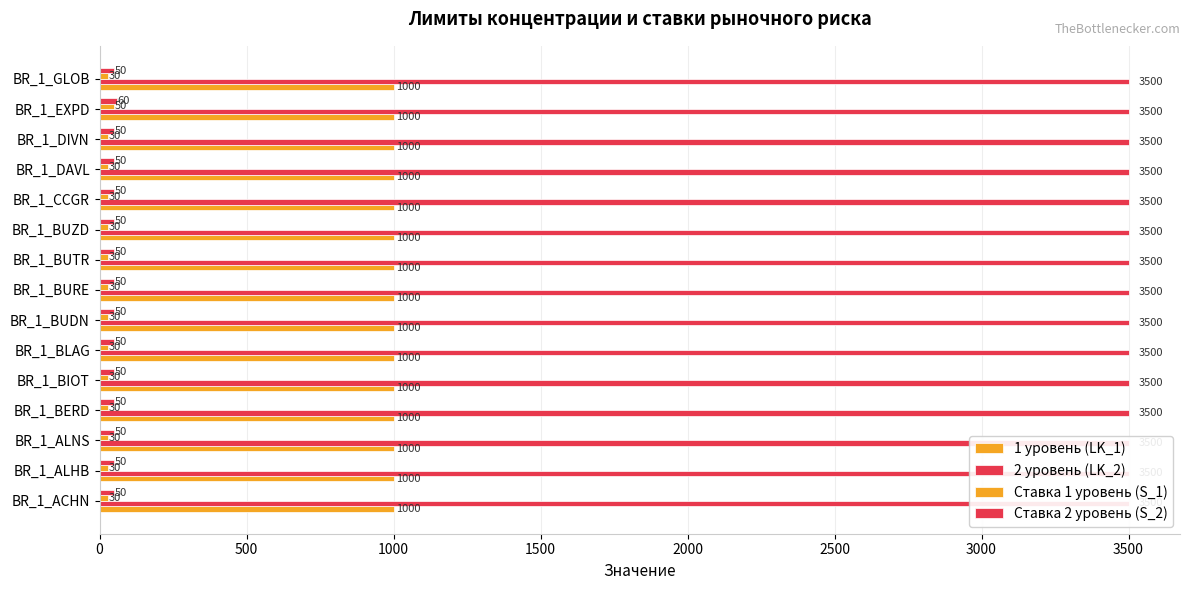

How many Ставка 2 уровень (S_2) values are between 50 and 51?

14